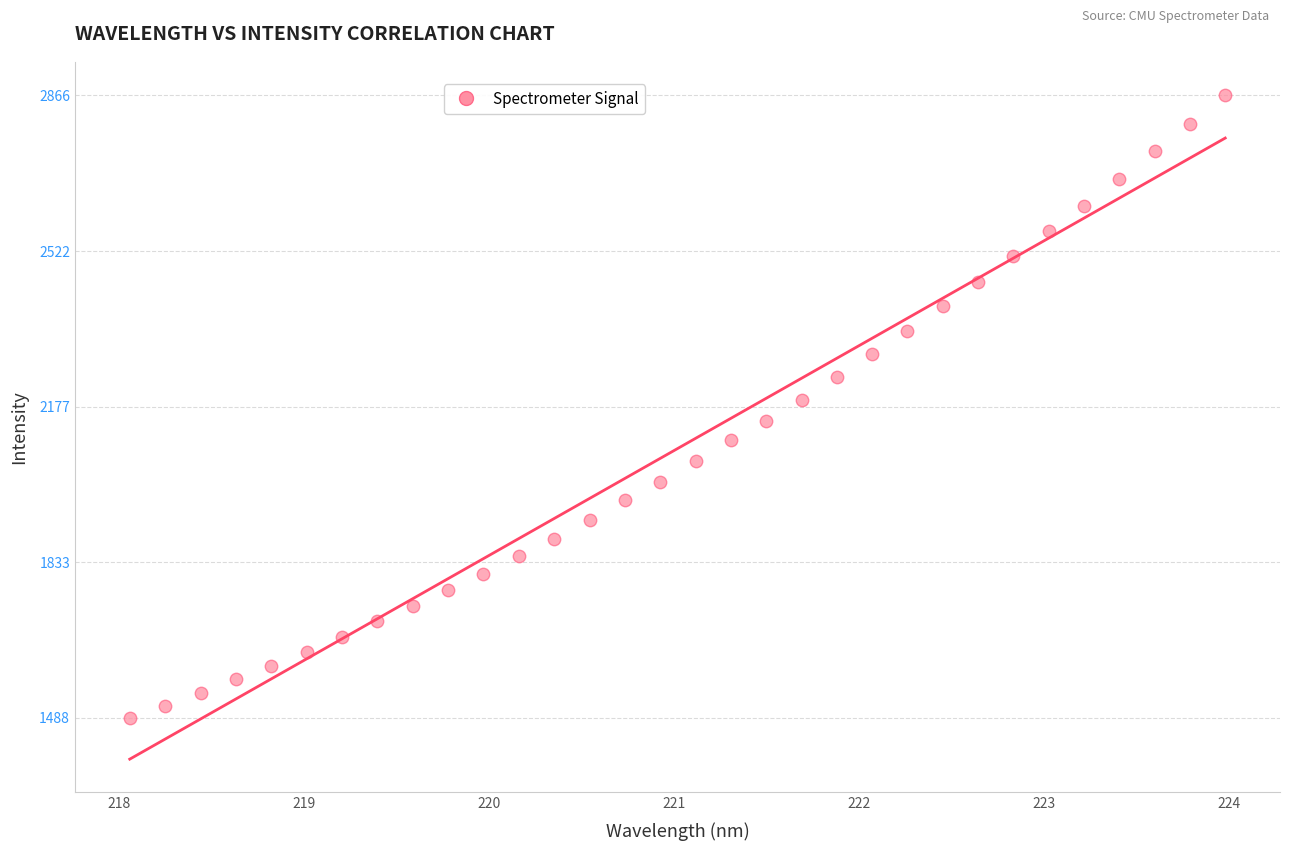

What is the range of X values (max minus min)?

5.9